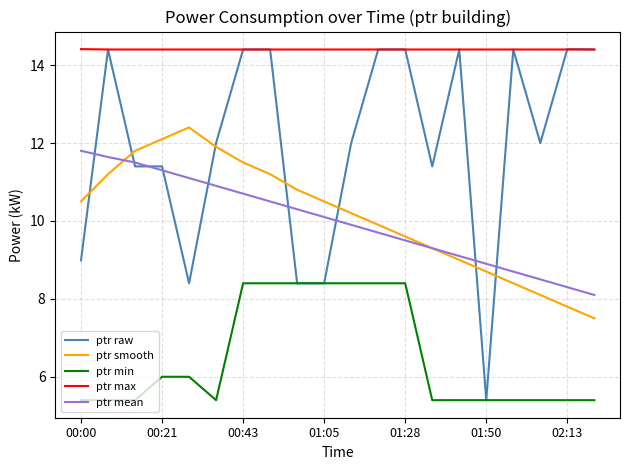

What is the difference between the maximum and minimum values in the ptr smooth series?

4.9